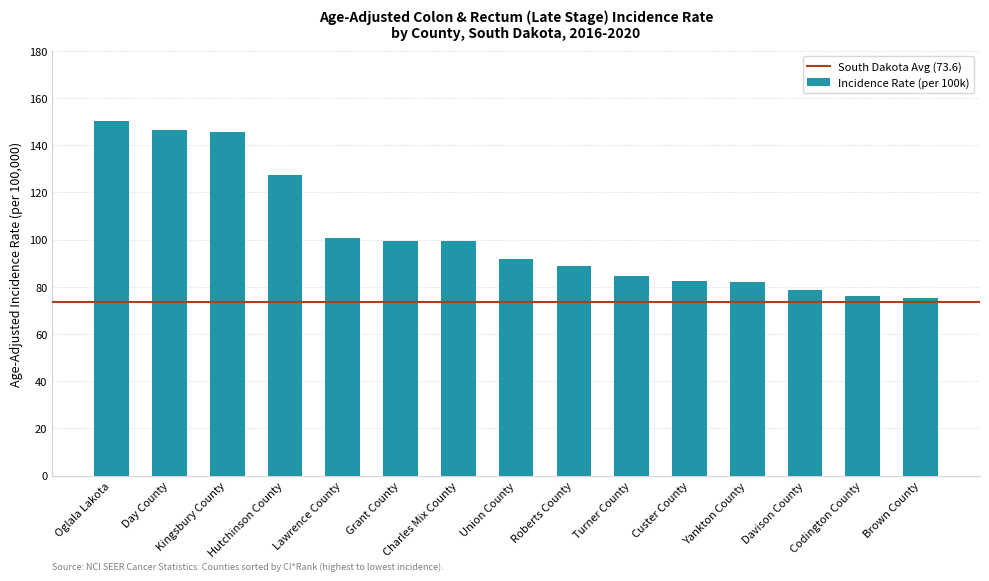

How many categories are shown in the chart?

15